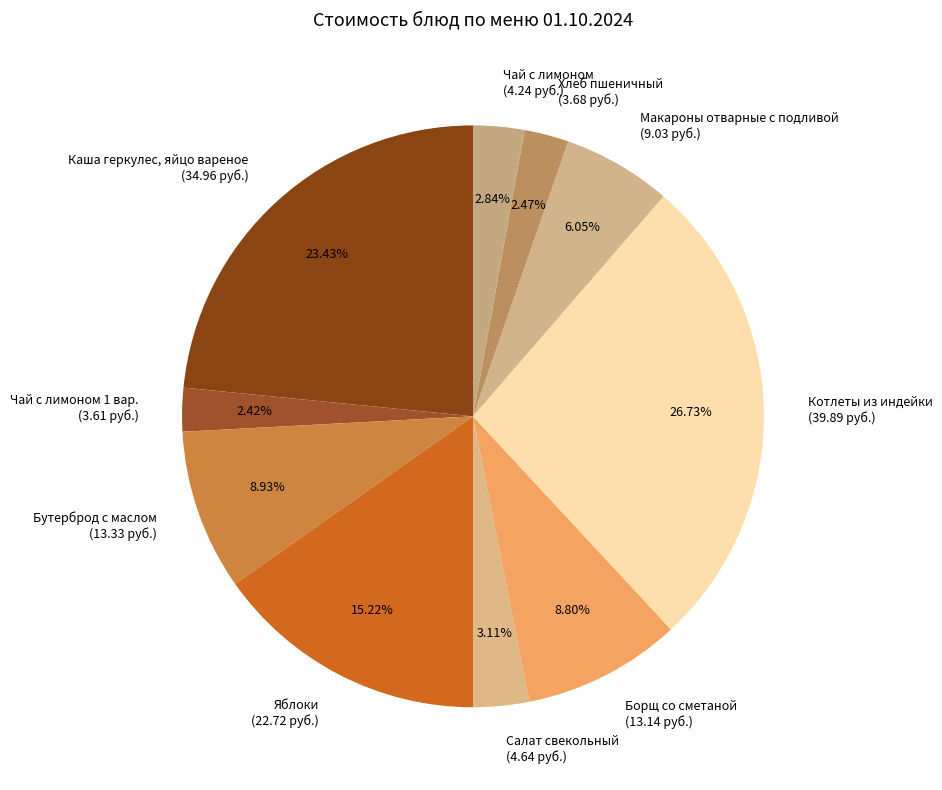

Rank the categories by value from highest to lowest.

Котлеты из индейки (39.89 руб.), Каша геркулес, яйцо вареное (34.96 руб.), Яблоки (22.72 руб.), Бутерброд с маслом (13.33 руб.), Борщ со сметаной (13.14 руб.), Макароны отварные с подливой (9.03 руб.), Салат свекольный (4.64 руб.), Чай с лимоном (4.24 руб.), Хлеб пшеничный (3.68 руб.), Чай с лимоном 1 вар. (3.61 руб.)